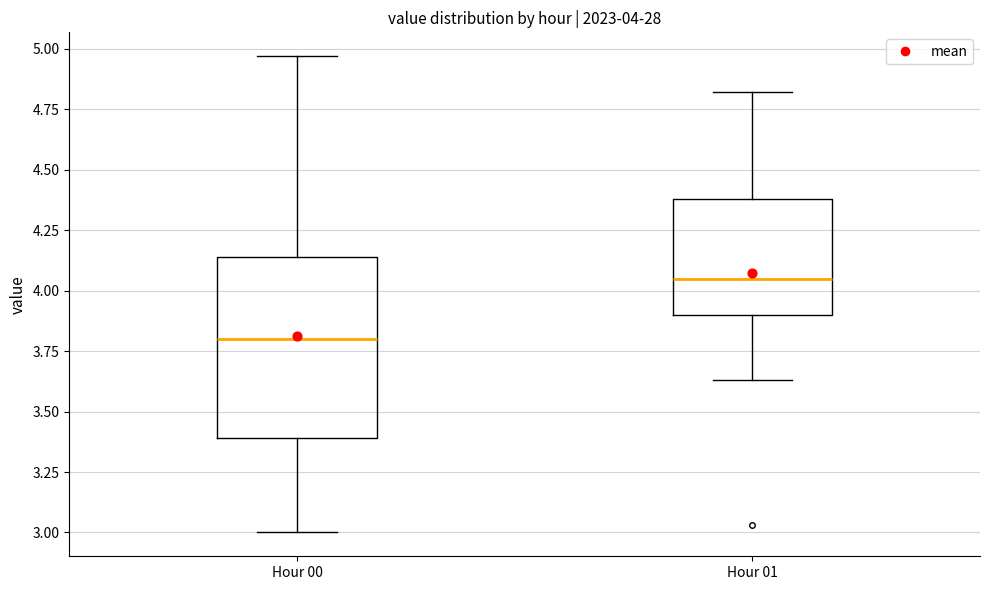

Comparing the boxes themselves (not the whiskers), which one is the tallest?

Hour 00